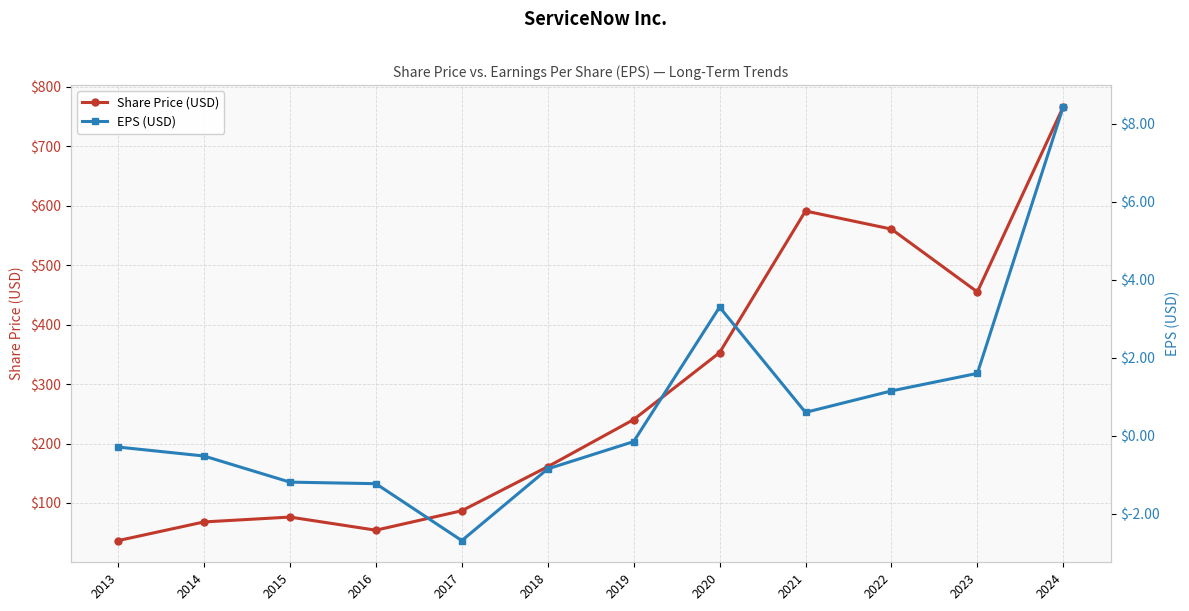

Reading right to left, what are all the values shown in this chart?

Share Price (USD): 2024=766.7	2023=455.1	2022=560.9	2021=591.3	2020=352.9	2019=240.3	2018=161.0	2017=86.9	2016=54.2	2015=76.3	2014=68.1	2013=36.7
EPS (USD): 2024=8.4	2023=1.6	2022=1.1	2021=0.6	2020=3.3	2019=-0.1	2018=-0.8	2017=-2.7	2016=-1.2	2015=-1.2	2014=-0.5	2013=-0.3